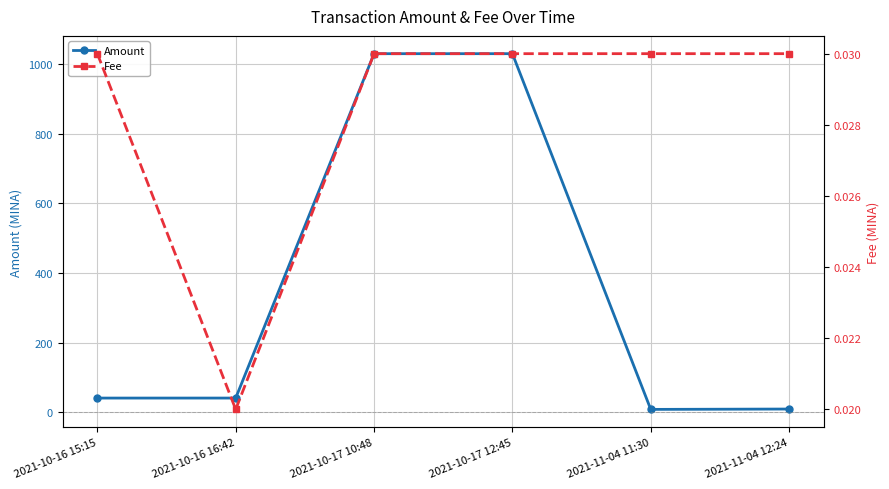

Reading left to right, what are all the values shown in this chart?

Amount: 2021-10-16 15:15=41.0	2021-10-16 16:42=41.0	2021-10-17 10:48=1029.0	2021-10-17 12:45=1029.0	2021-11-04 11:30=8.5	2021-11-04 12:24=9.5
Fee: 2021-10-16 15:15=0.0	2021-10-16 16:42=0.0	2021-10-17 10:48=0.0	2021-10-17 12:45=0.0	2021-11-04 11:30=0.0	2021-11-04 12:24=0.0